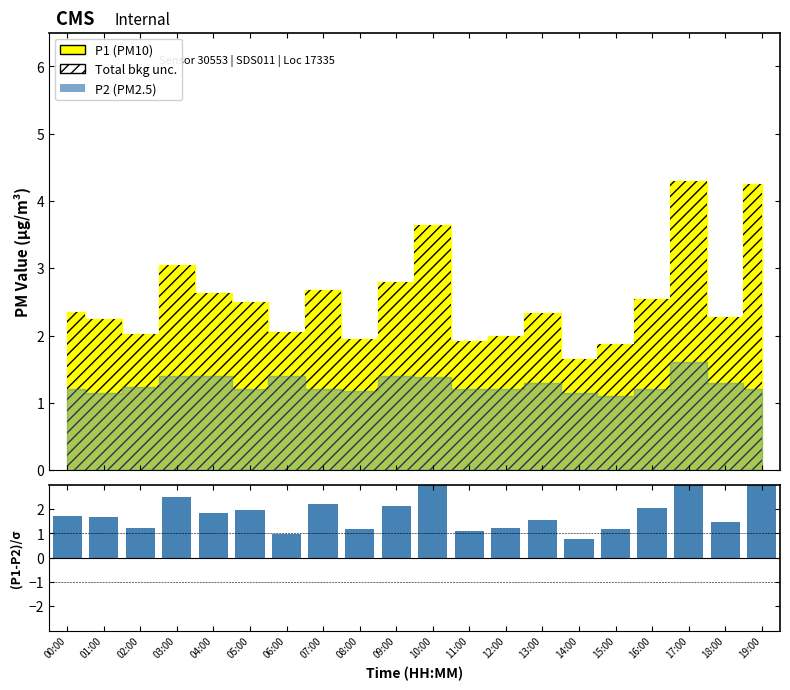

What is the minimum value shown in the chart?

0.8